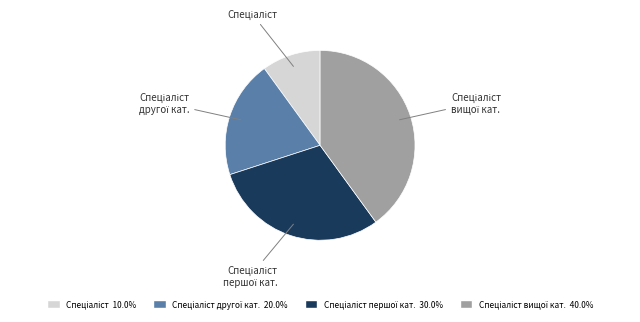

Is there a majority slice in this chart?

No